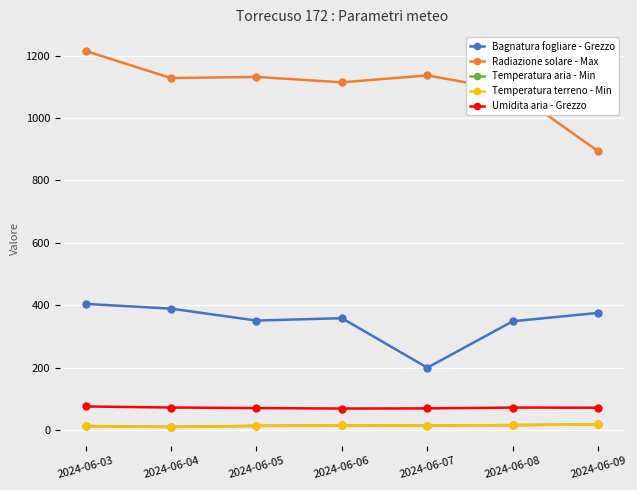

At which category is the sum across all series the highest?

2024-06-03